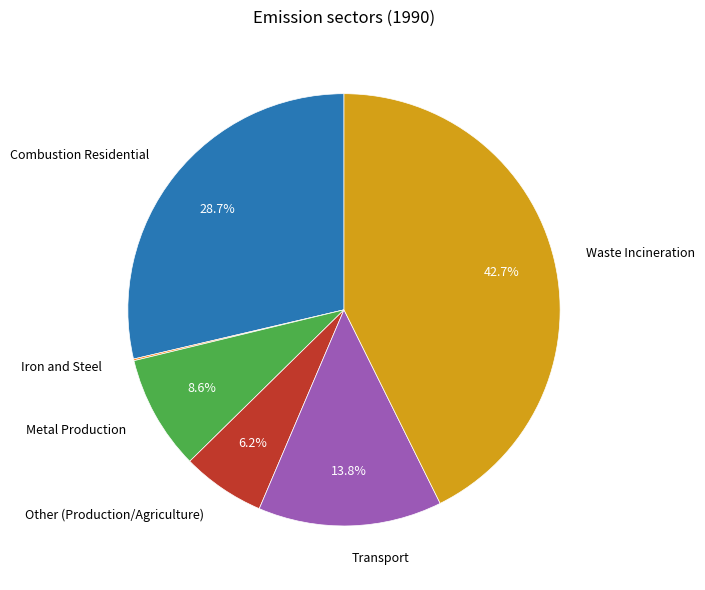

Is the sum of Other (Production/Agriculture) and Transport greater than half?

No